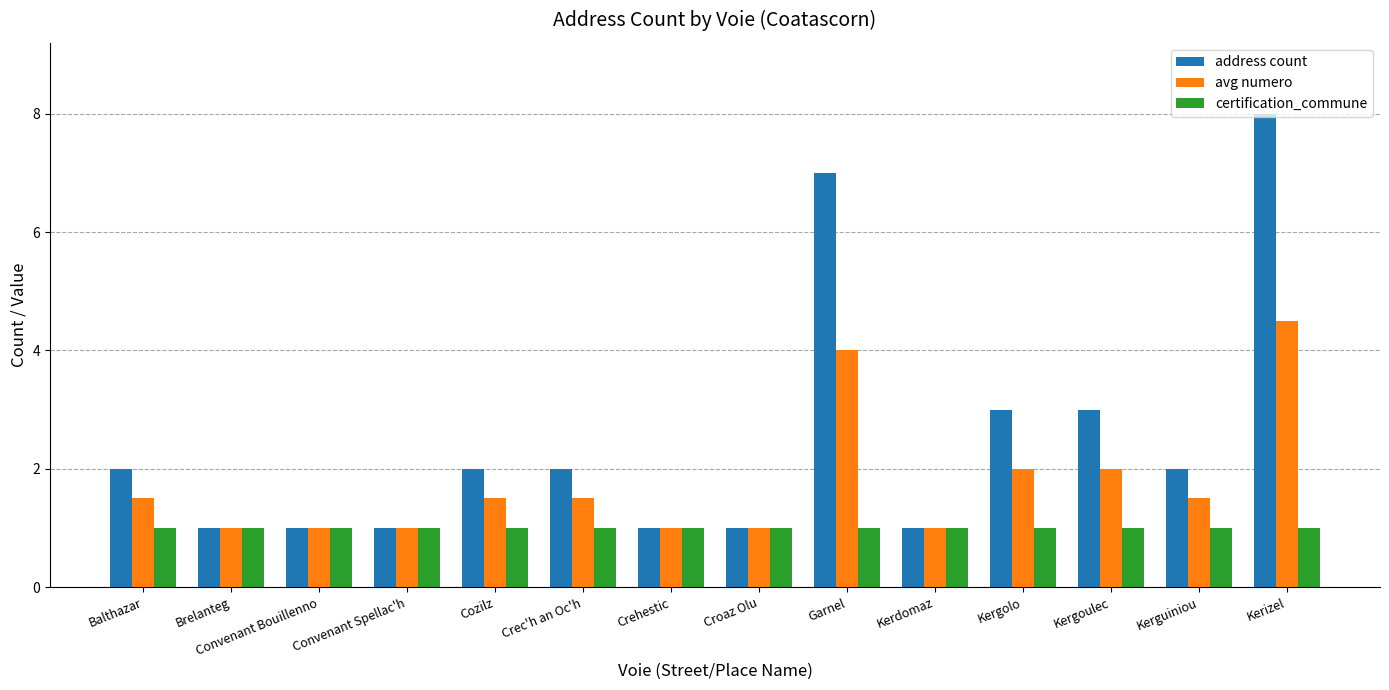

What are all the series names shown in the legend?

address count, avg numero, certification_commune